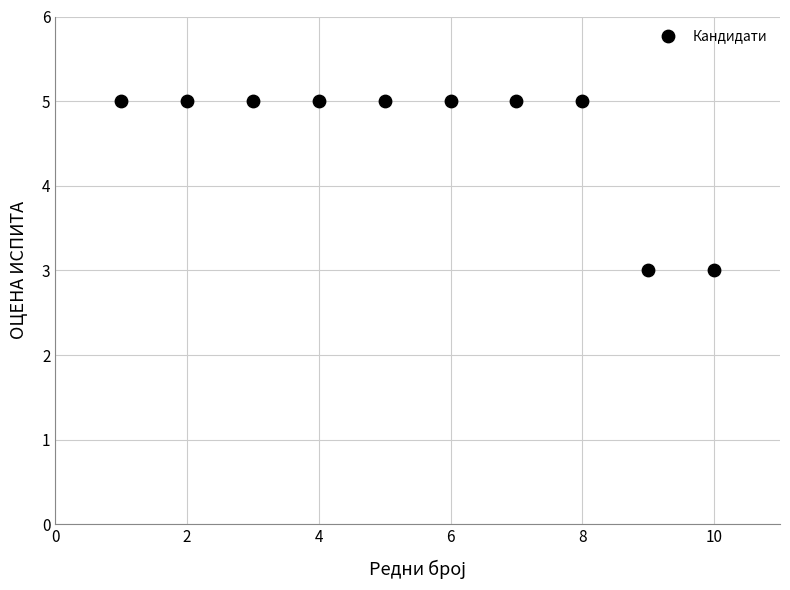

What is the average Y value?

5